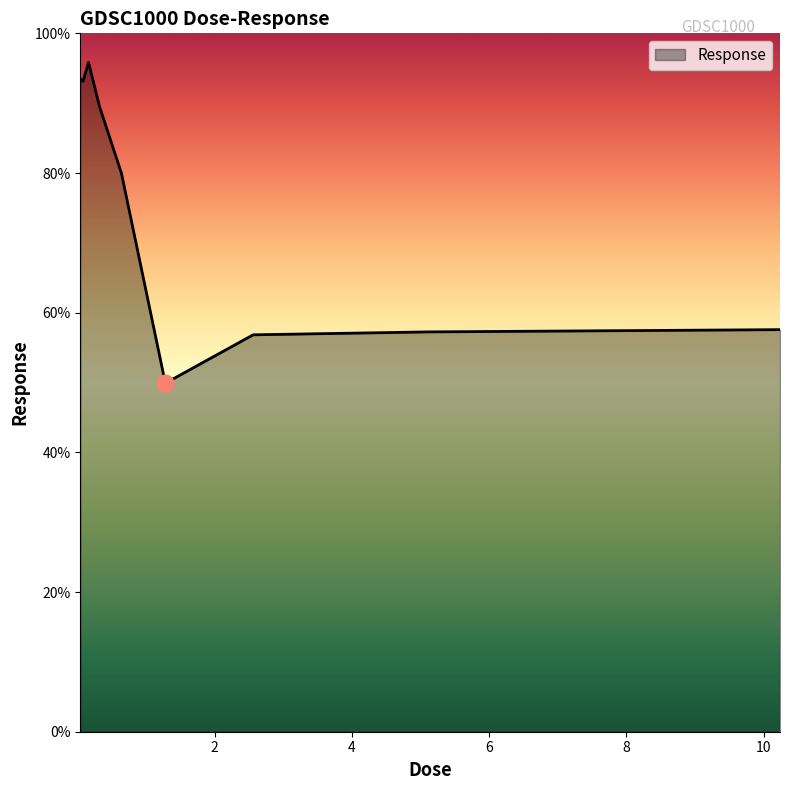

How many lines are shown in the chart?

1